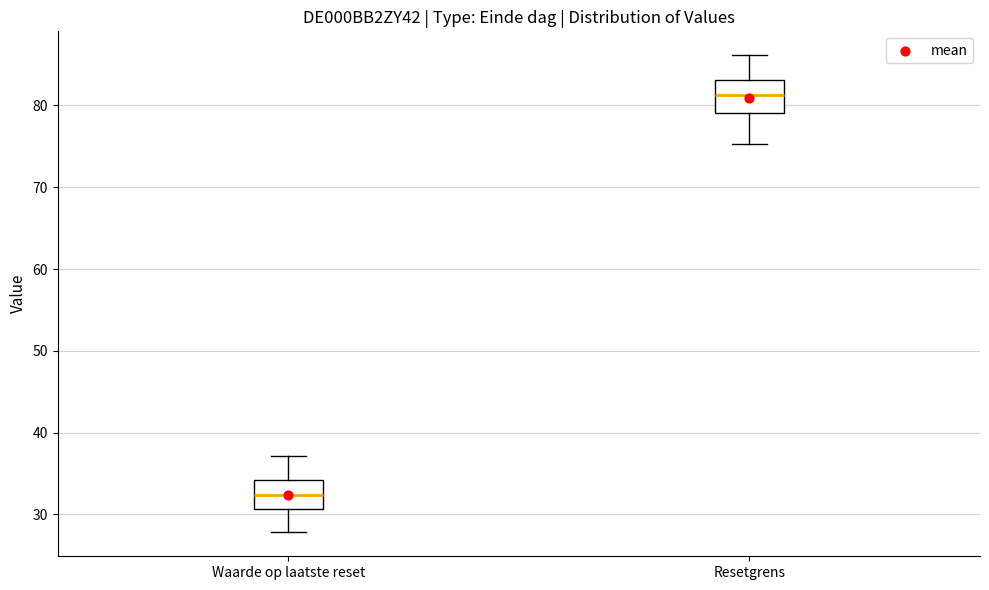

Where is the upper edge of the box for Waarde op laatste reset on the y-axis? The values are not printed on the chart, so give them approximately, as read against the axis.

34